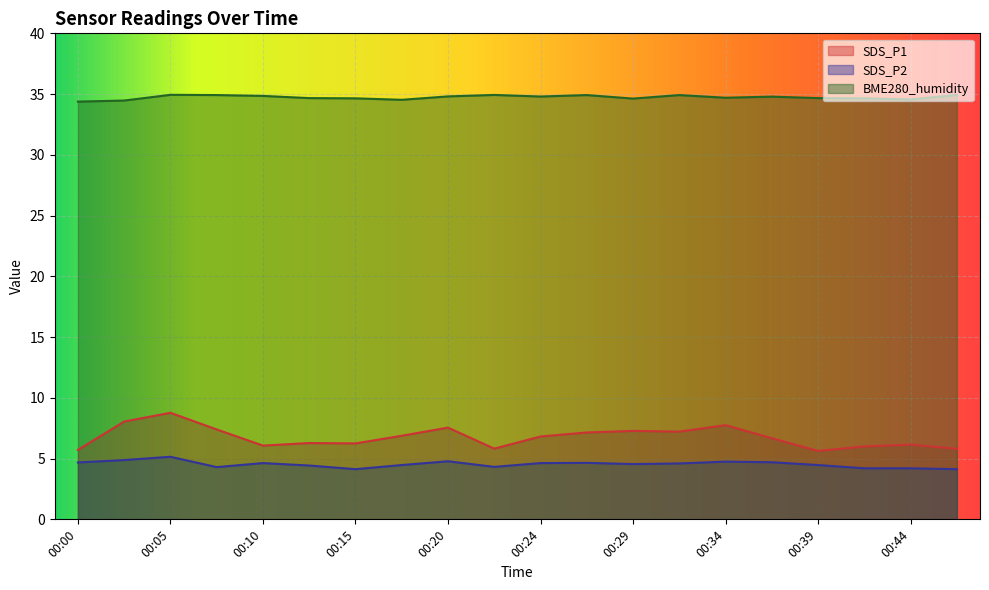

True or false: SDS_P2 and BME280_humidity cross at least once.

False